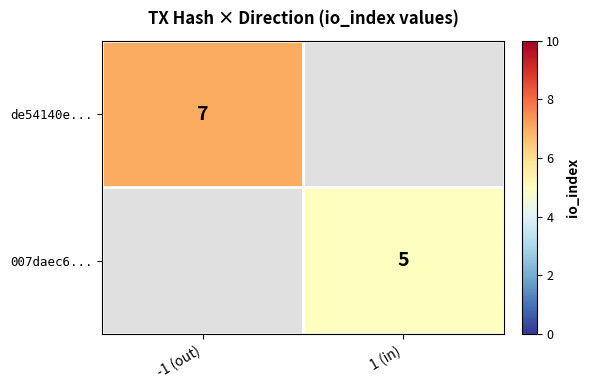

True or false: 007daec6... has a value of 8.2 at 1 (in).

False